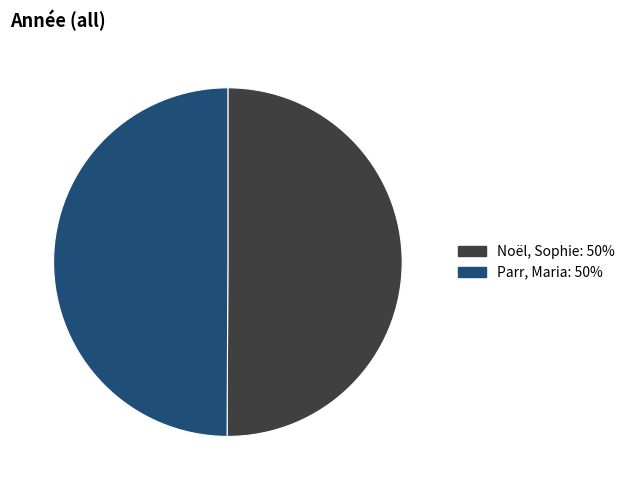

What is the ratio of the value at Noël, Sophie to the value at Parr, Maria?

1.0